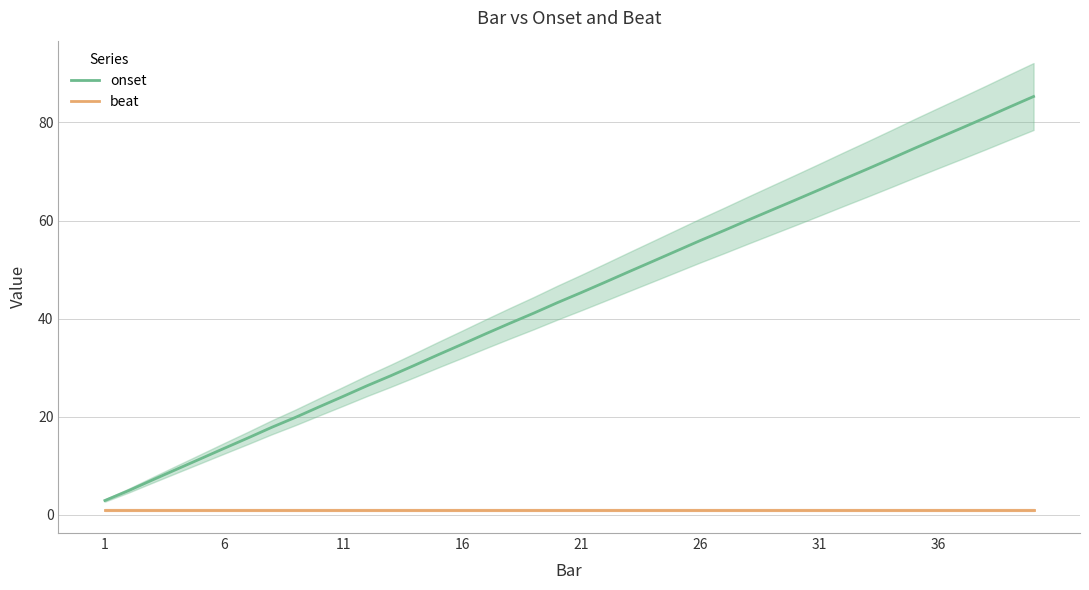

What is the highest value of the onset series?

85.3